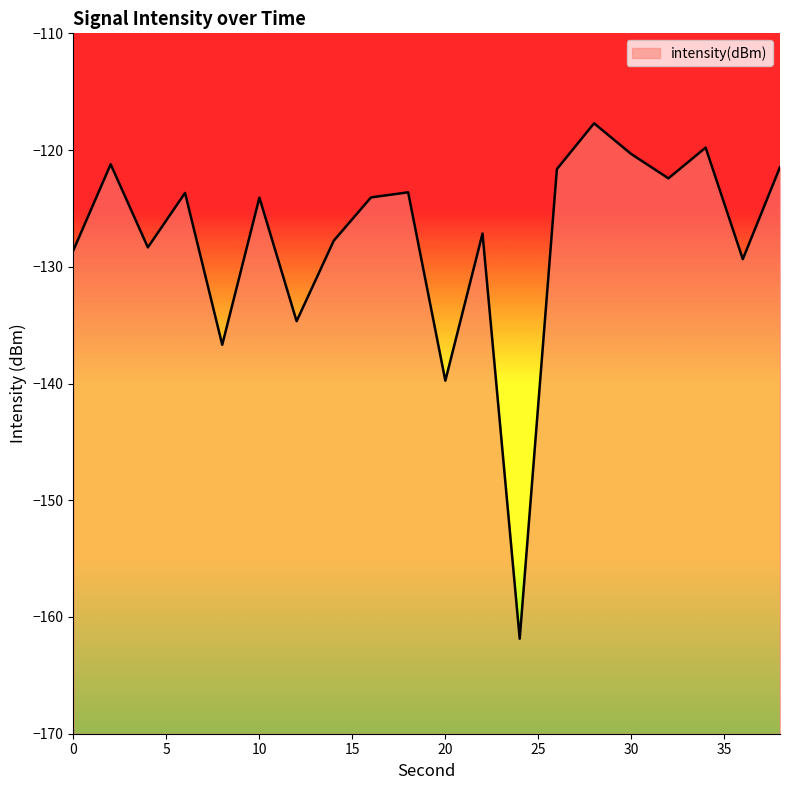

The chart shows a value of -123.7 at 6. True or false?

True